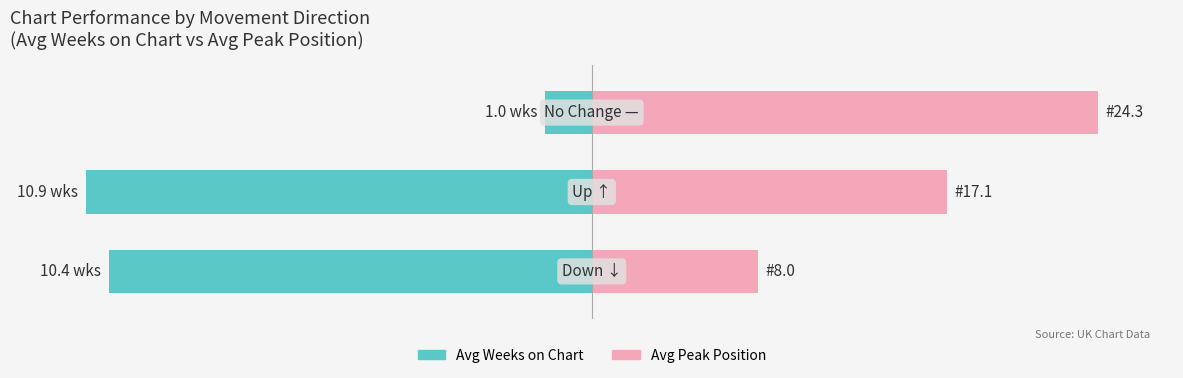

Between 0 and 1, which series saw the biggest shift?

Avg Peak Position